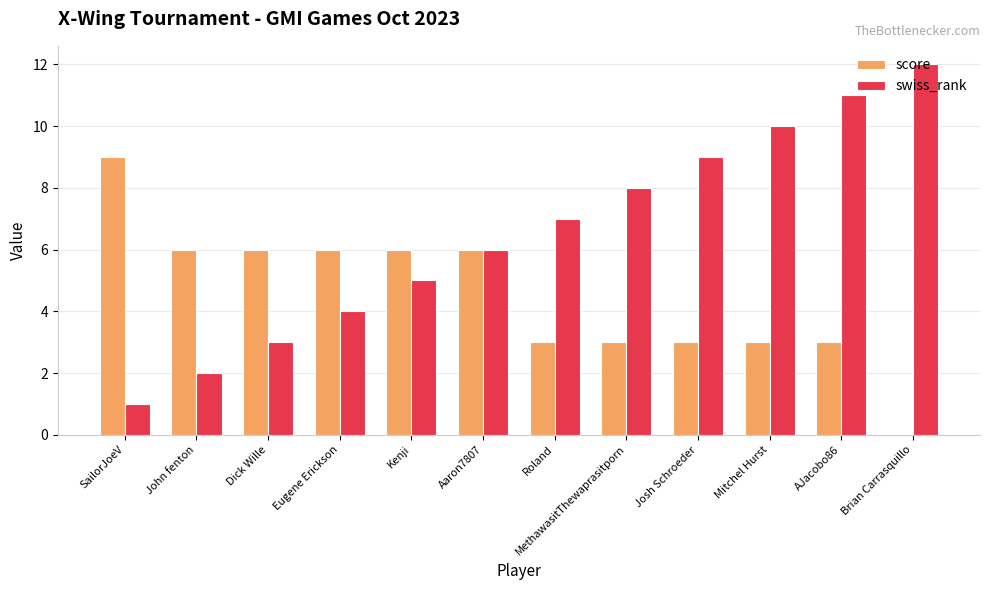

What is the sum of the score values at Brian Carrasquillo and Eugene Erickson?

6